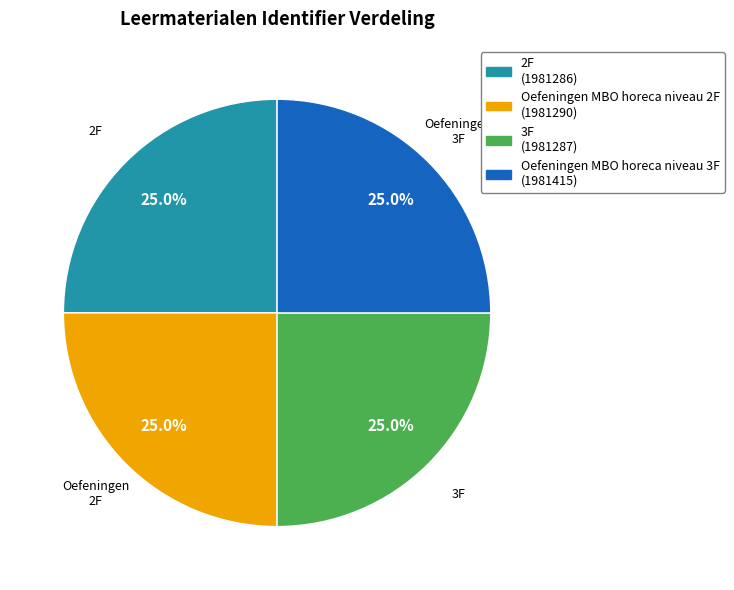

Is there any slice that represents more than half of the pie?

No